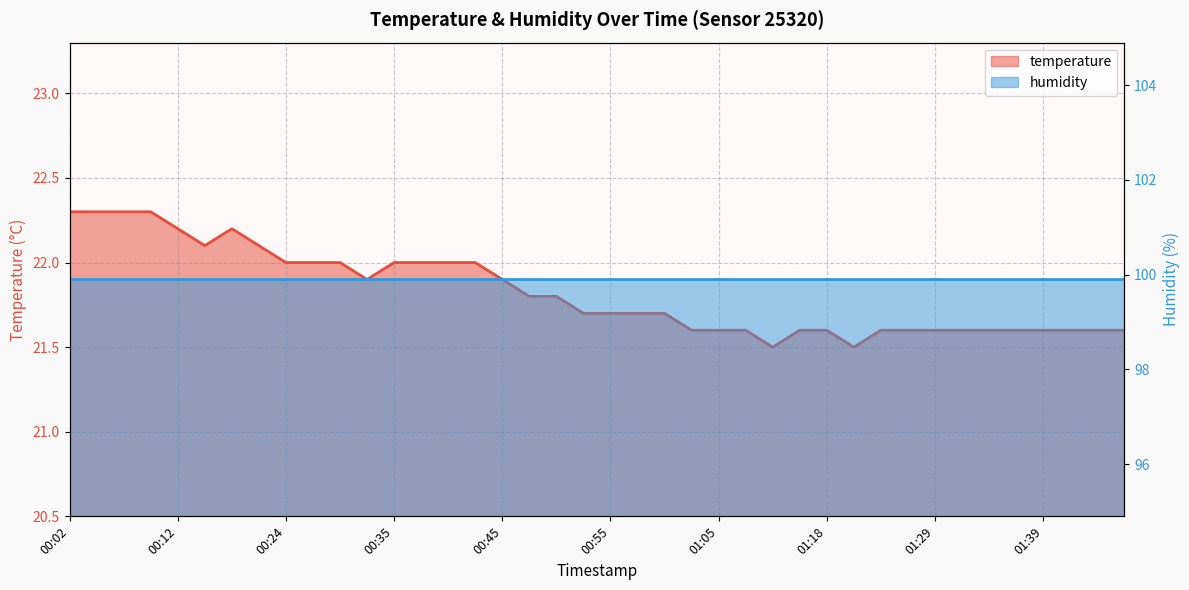

What is the label of the 40th point from the right?

00:02